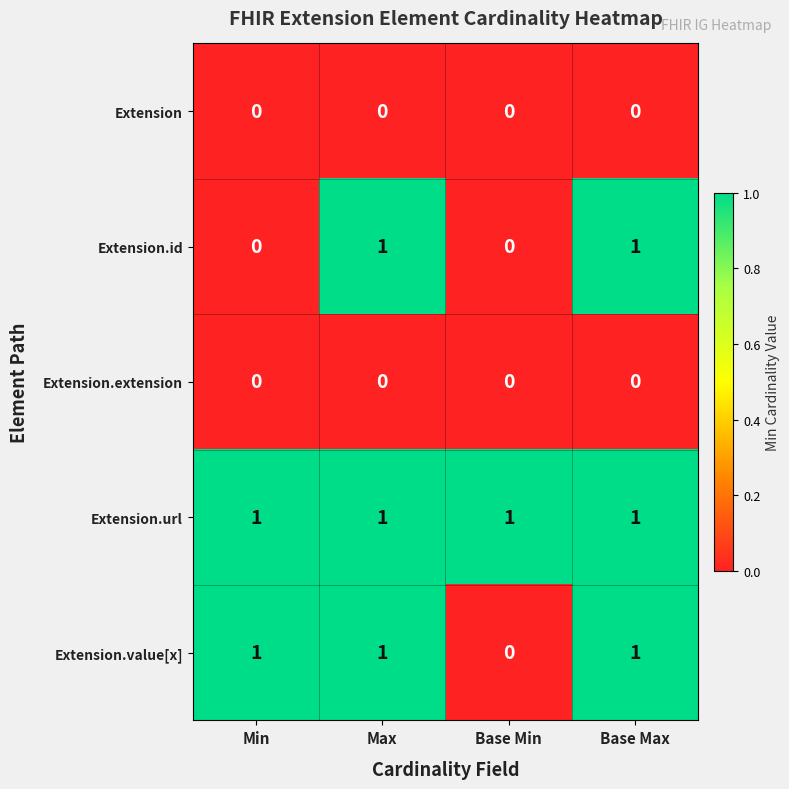

Which series has the largest total across all categories?

Extension.url